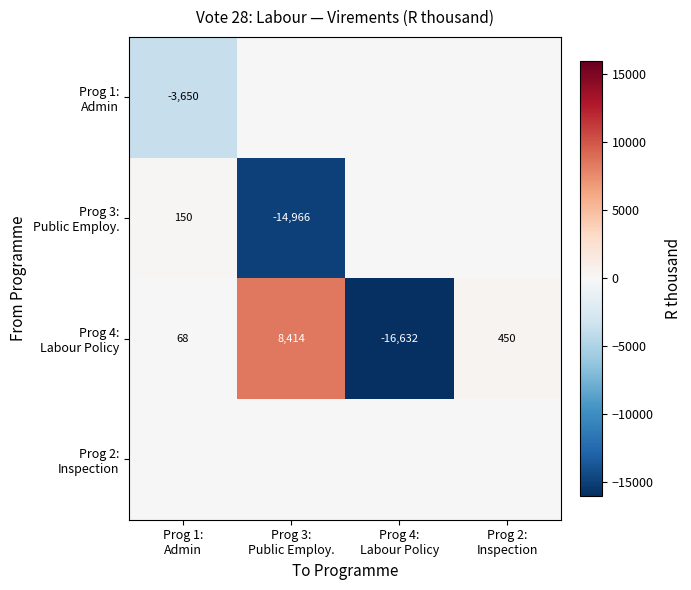

What is the difference between the maximum and minimum values in the Prog 4: Labour Policy series?

25046